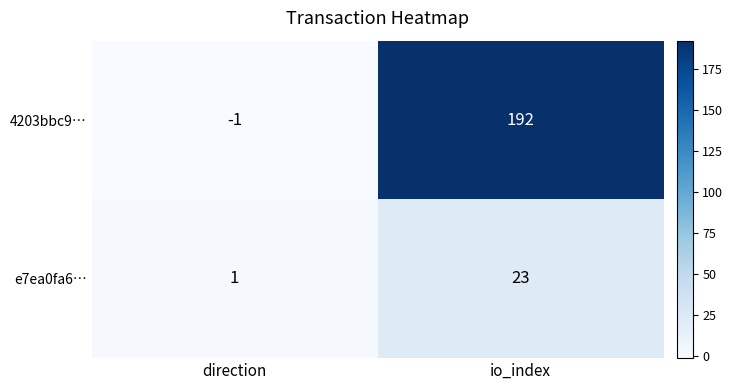

At which label does e7ea0fa6… reach its minimum?

direction